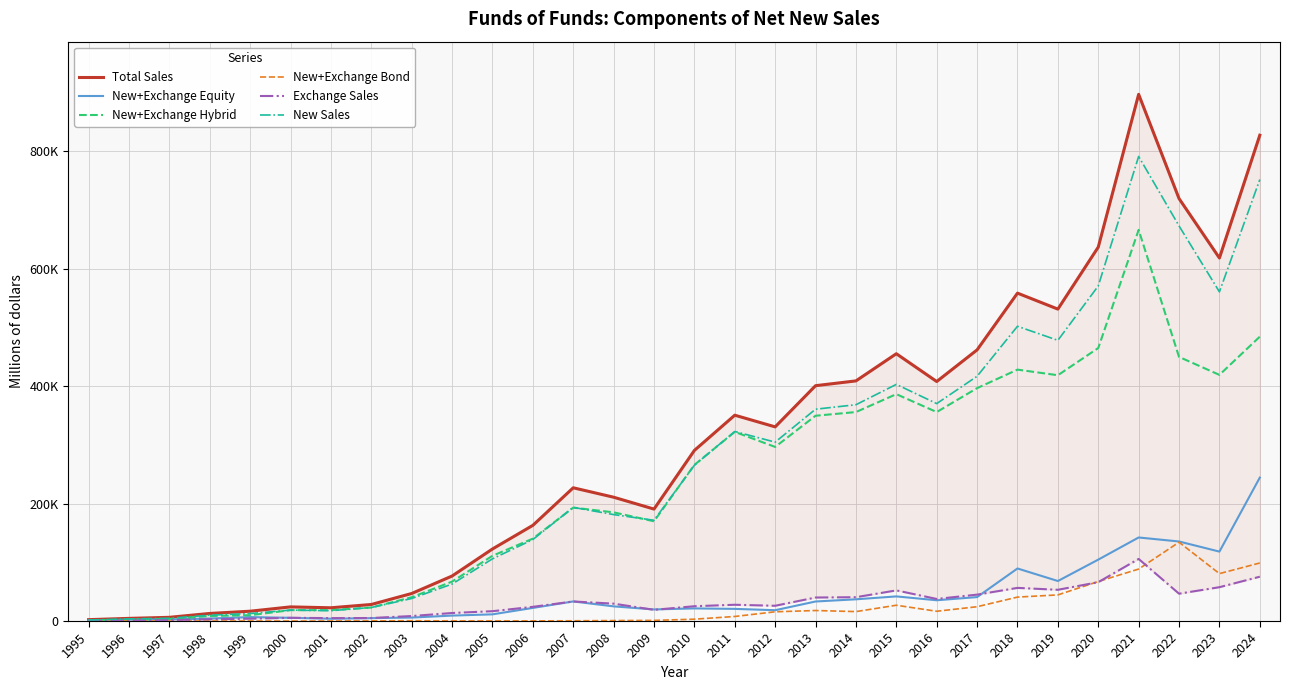

True or false: New+Exchange Bond and New+Exchange Equity cross at least once.

False